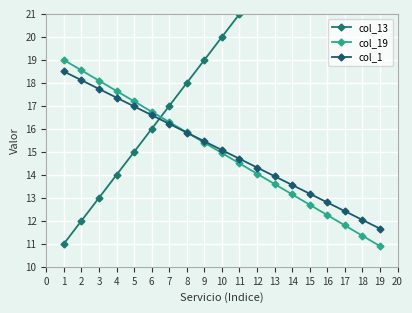

What is the sum of all col_19 values?

284.1